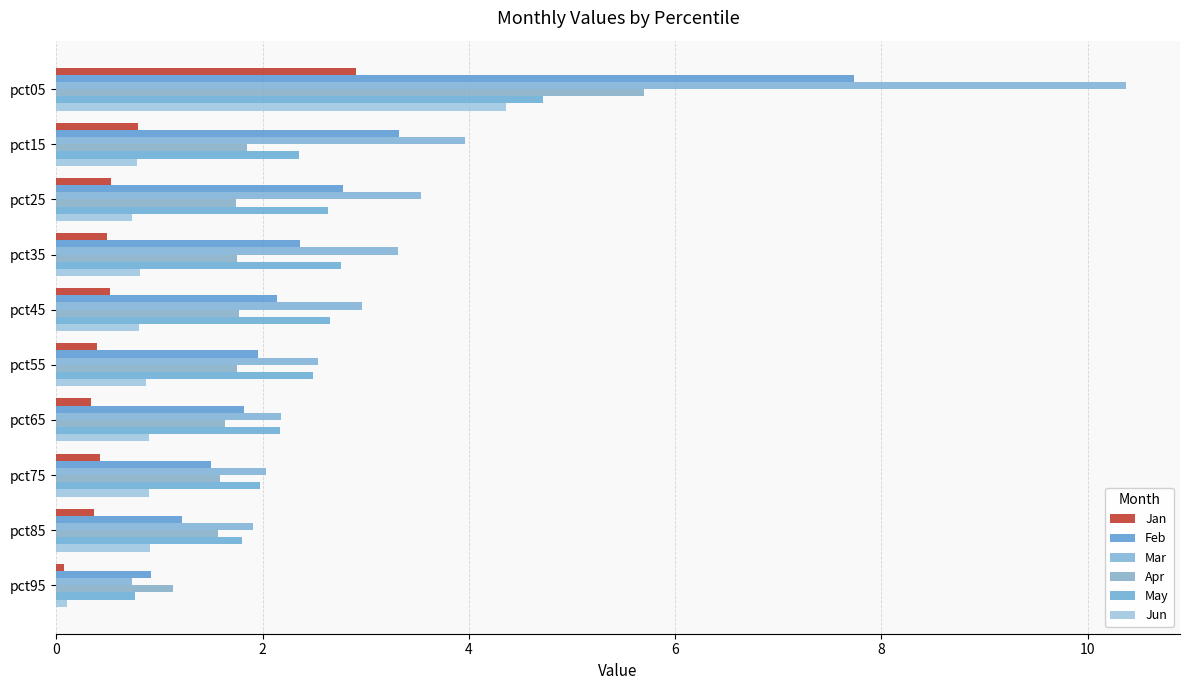

What is the sum of all Jan values?

6.8